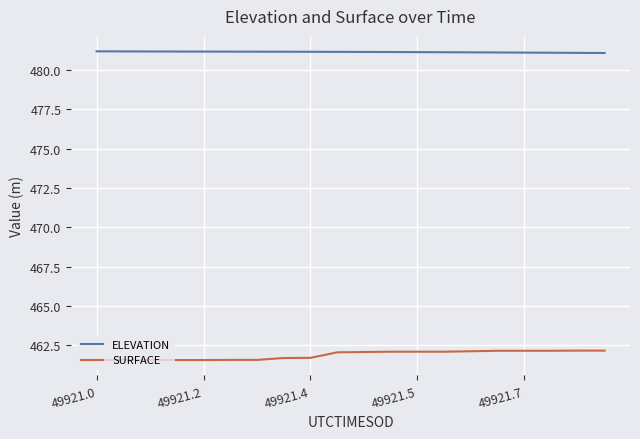

True or false: ELEVATION and SURFACE cross at least once.

False